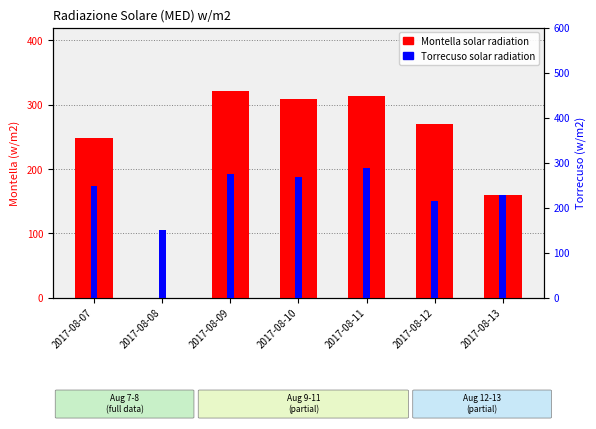

At how many categories does at least one series exceed 300?

3